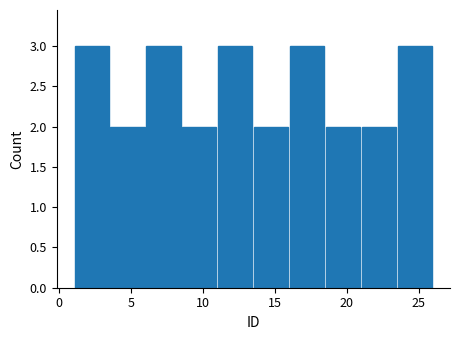

What is the height of the bar covering 3.5 to 6.0 on the x-axis? The values are not printed on the chart, so give them approximately, as read against the axis.

2